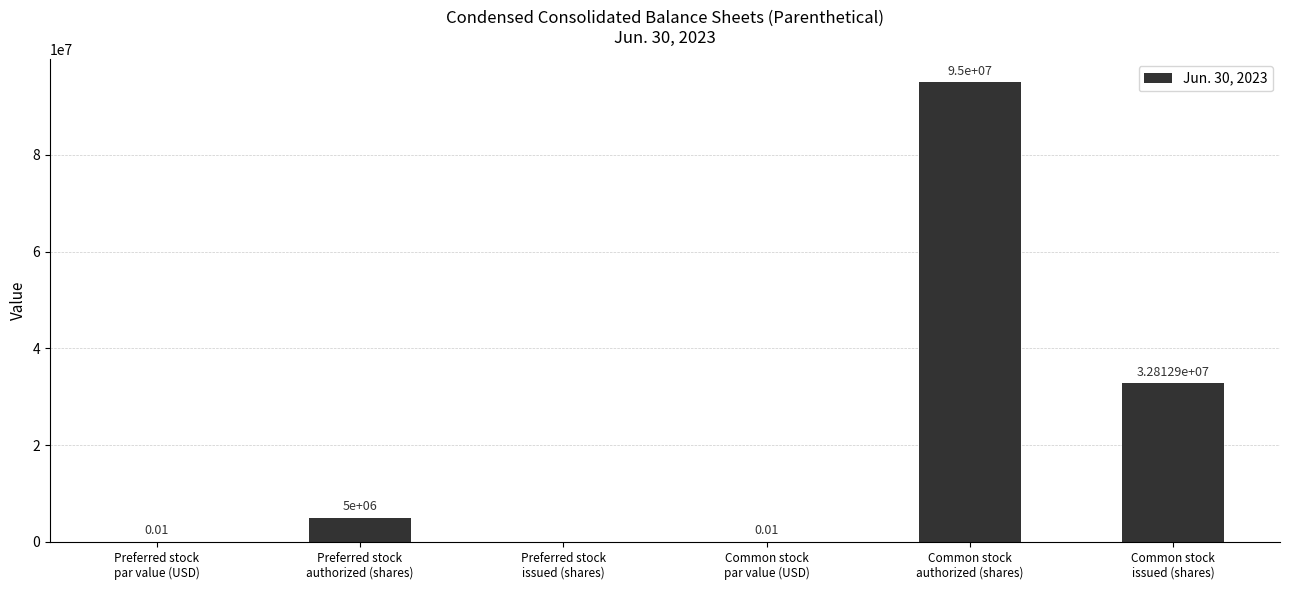

What is the sum of all values?

132812900.0